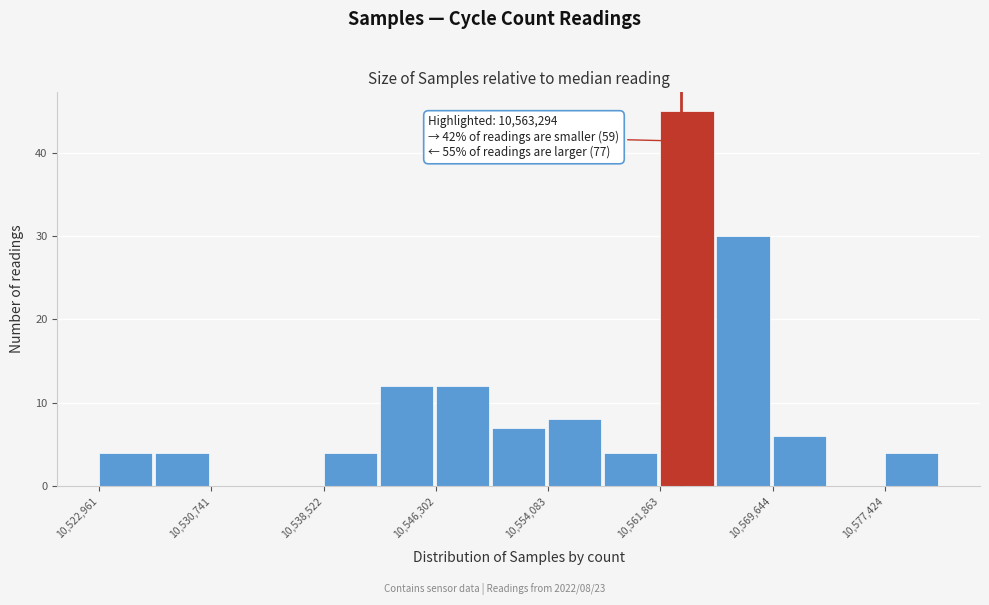

Read against the x-axis, roughly where is the centre of the tallest bar?

10564000